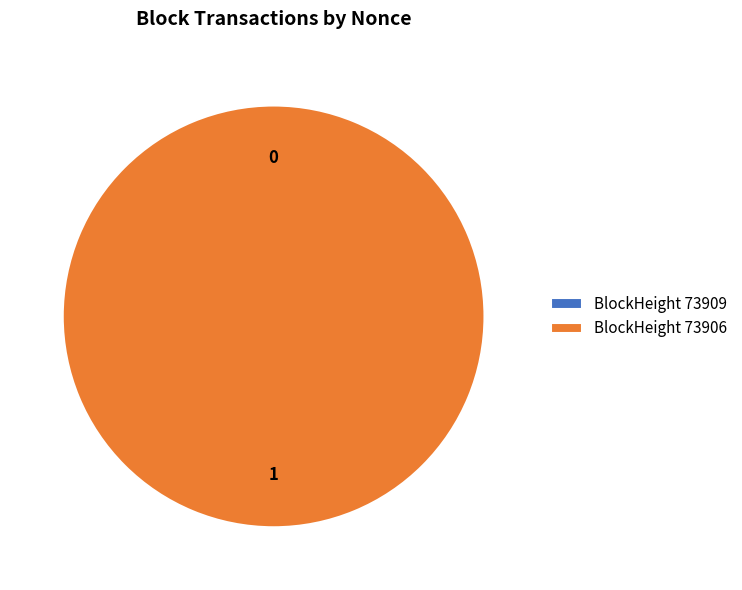

Rank the categories by value from lowest to highest.

73909, 73906